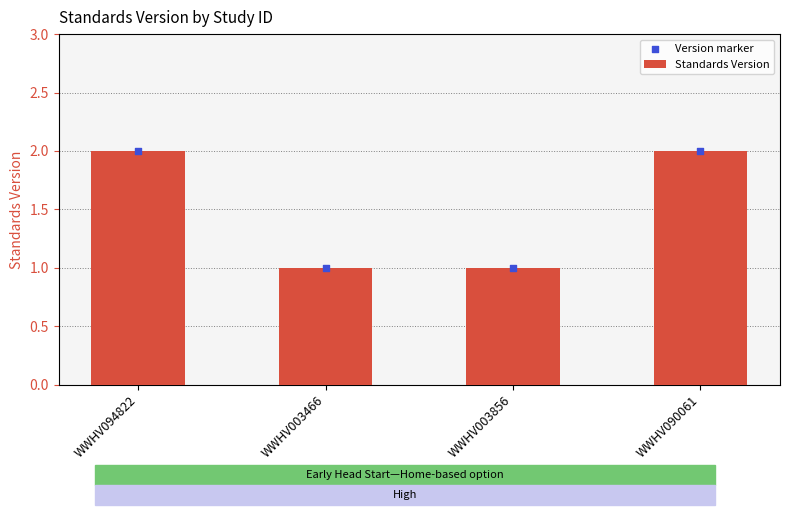

What is the total value across all series at WWHV090061?

4